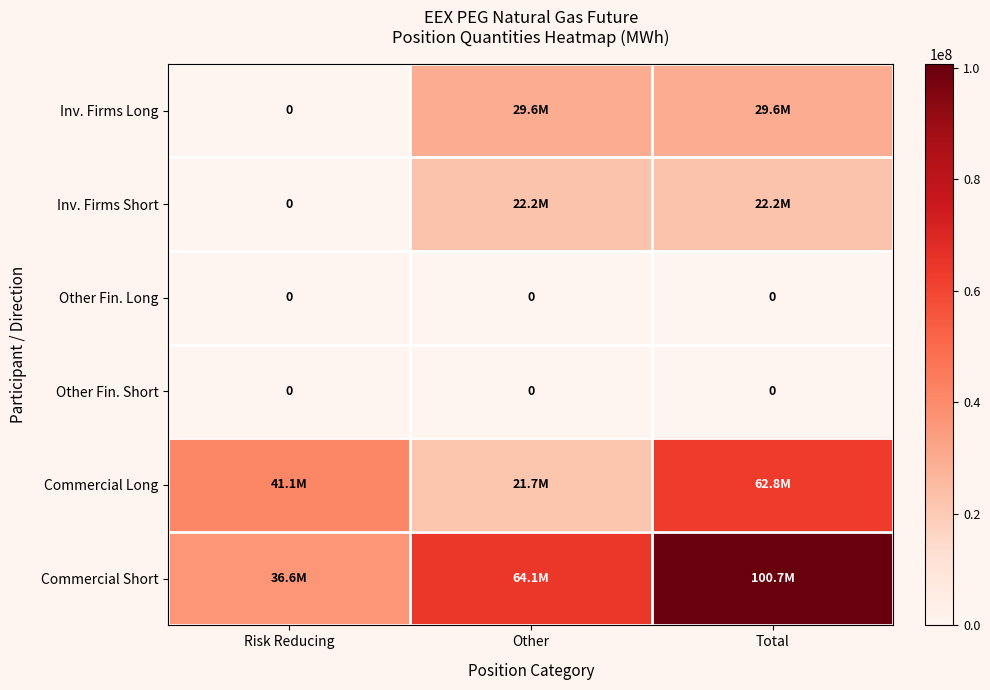

Count the number of categories in the chart.

3